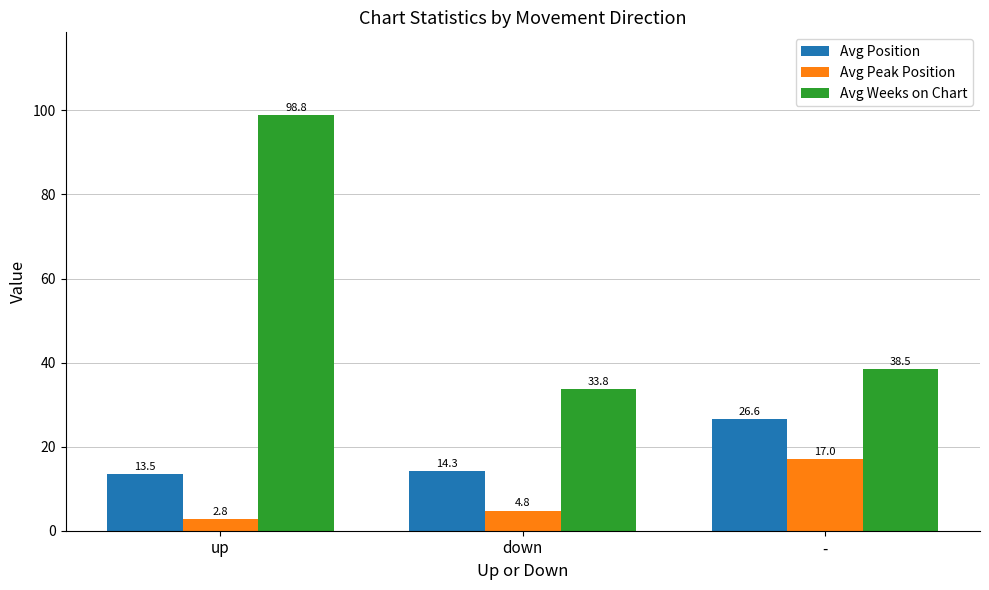

What is the sum of the Avg Peak Position values at up and down?

7.6